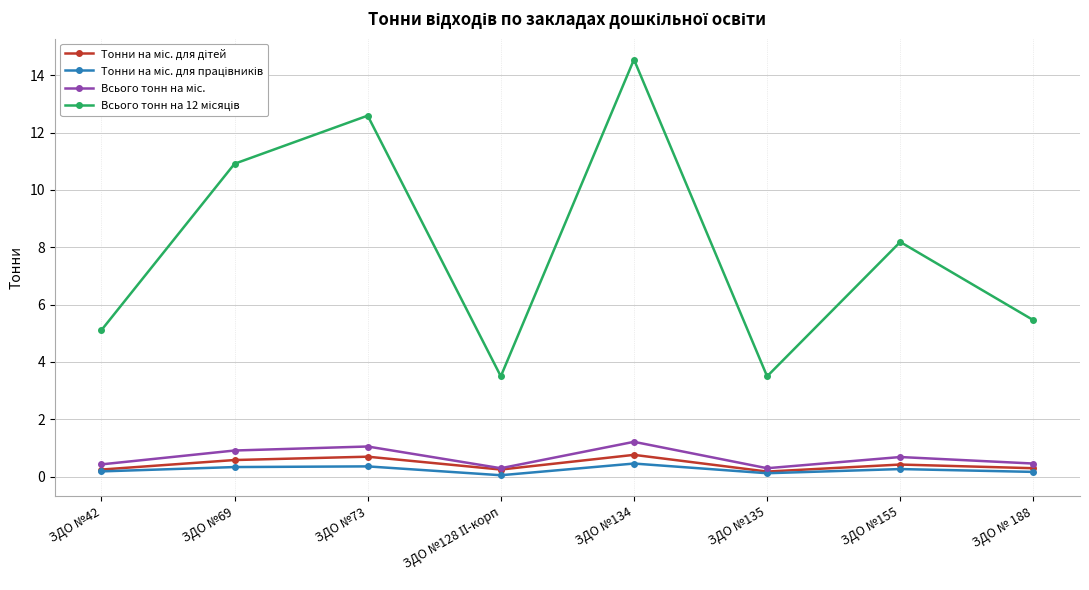

What is the difference between the highest and lowest values at ЗДО №69?

10.6